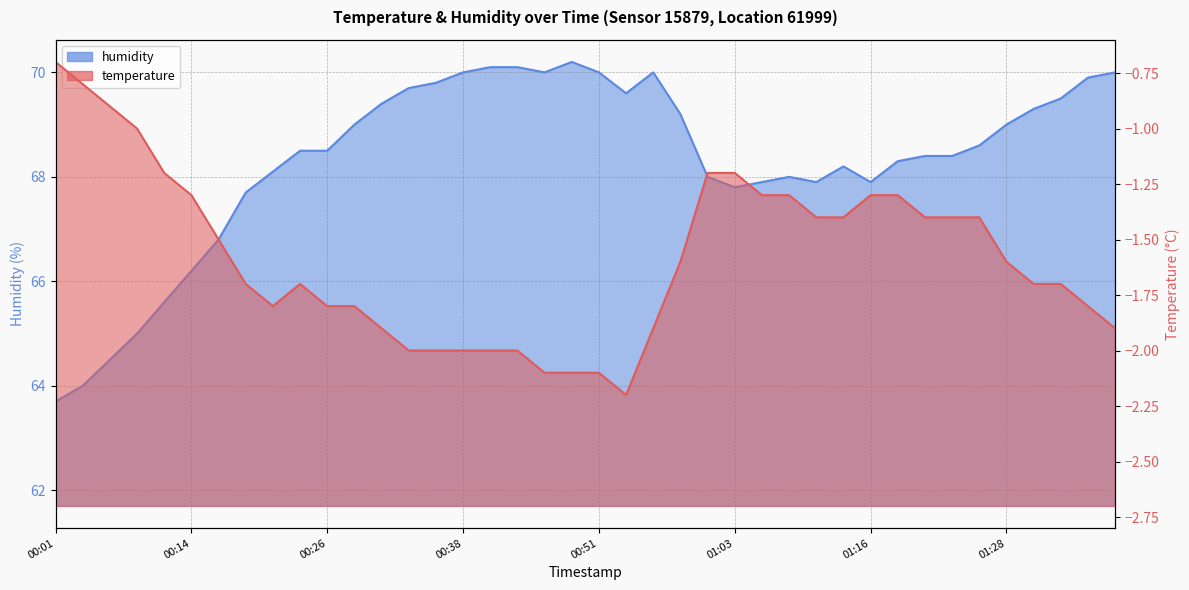

What is the total value across all series at 00:06?

63.6